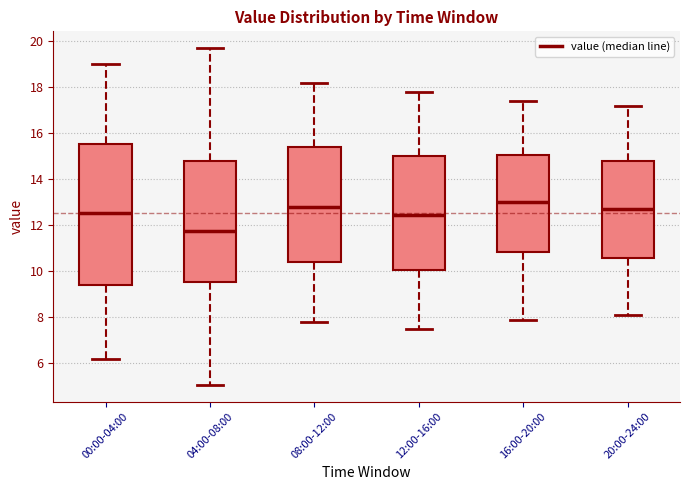

Which box's median line is the lowest?

04:00-08:00